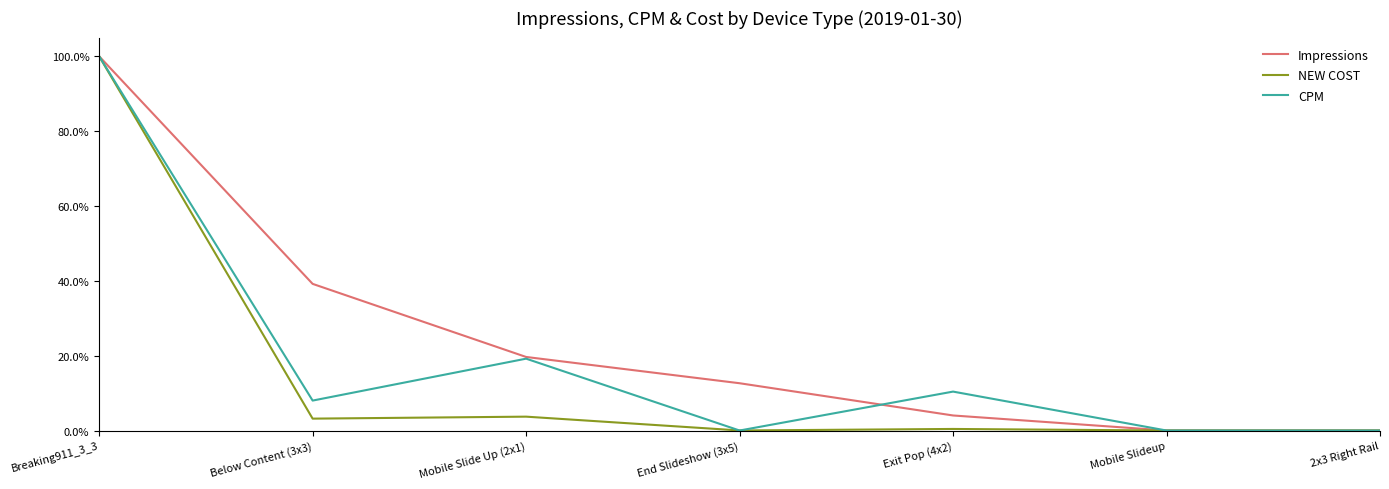

Reading left to right, what are all the values shown in this chart?

Impressions: Breaking911_3_3=1.0	Below Content (3x3)=0.4	Mobile Slide Up (2x1)=0.2	End Slideshow (3x5)=0.1	Exit Pop (4x2)=0.0	Mobile Slideup=0.0	2x3 Right Rail=0.0
NEW COST: Breaking911_3_3=1.0	Below Content (3x3)=0.0	Mobile Slide Up (2x1)=0.0	End Slideshow (3x5)=0.0	Exit Pop (4x2)=0.0	Mobile Slideup=0.0	2x3 Right Rail=0.0
CPM: Breaking911_3_3=1.0	Below Content (3x3)=0.1	Mobile Slide Up (2x1)=0.2	End Slideshow (3x5)=0.0	Exit Pop (4x2)=0.1	Mobile Slideup=0.0	2x3 Right Rail=0.0